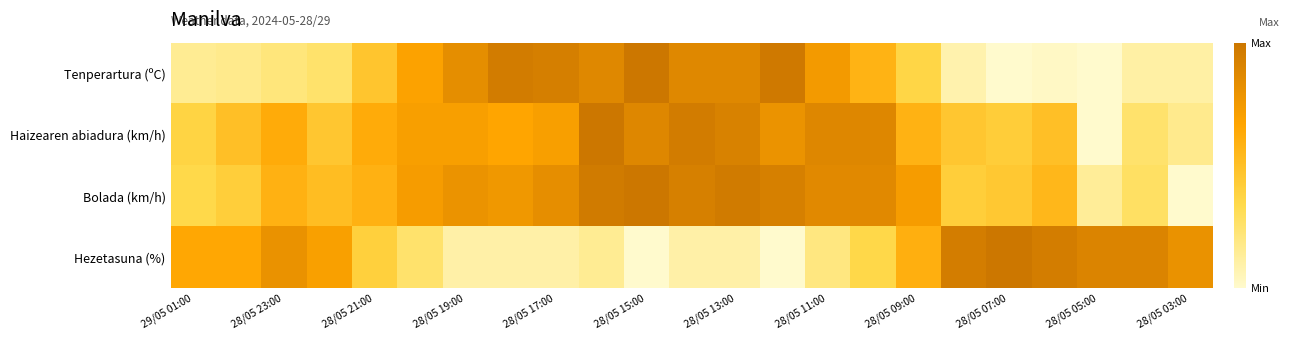

Rank the series by their maximum value, from highest to lowest.

Tenperartura (ºC), Haizearen abiadura (km/h), Bolada (km/h), Hezetasuna (%)